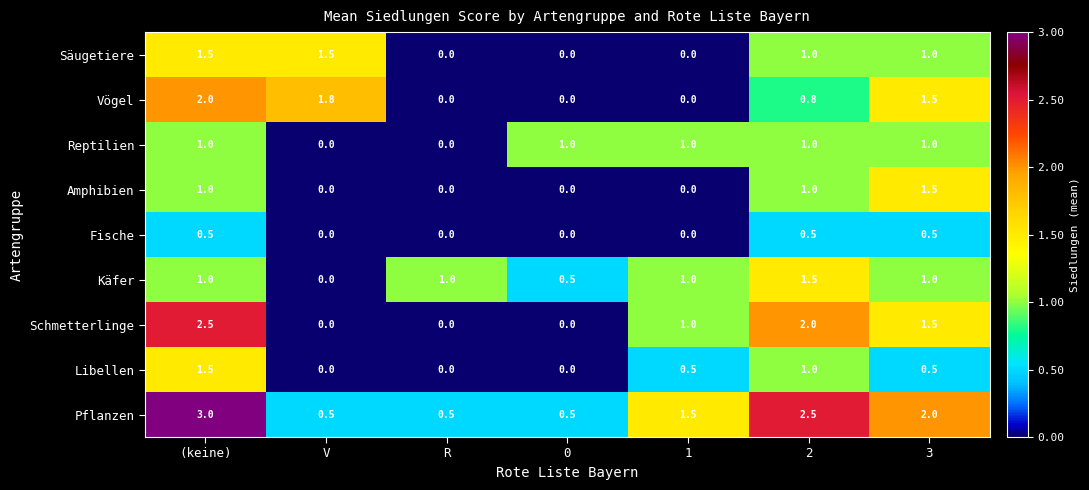

At which category is the sum across all series the highest?

(keine)